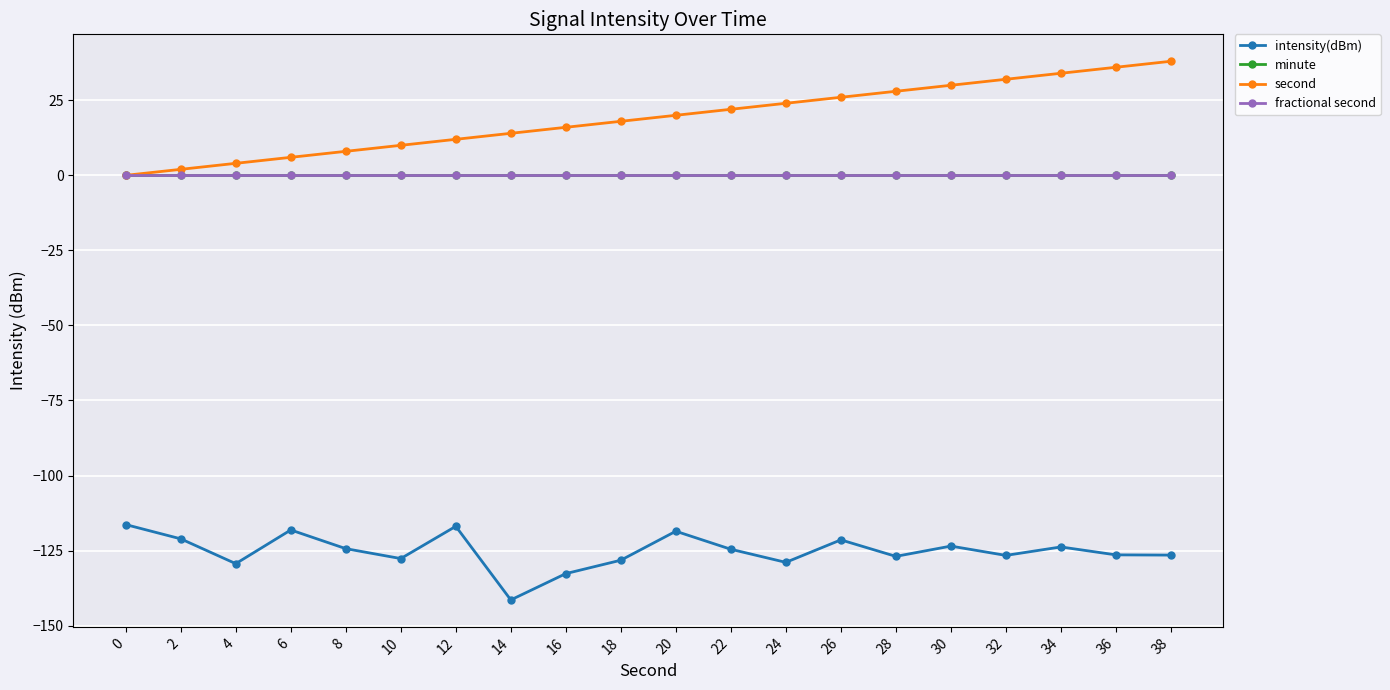

Does the chart have visible grid lines?

Yes